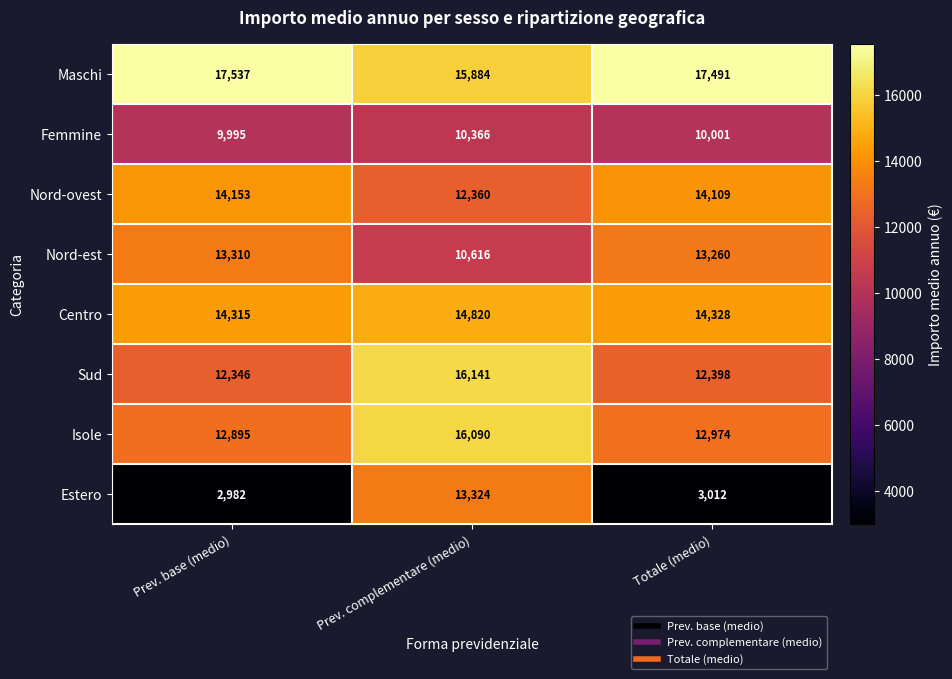

Which series has the largest total across all categories?

Maschi